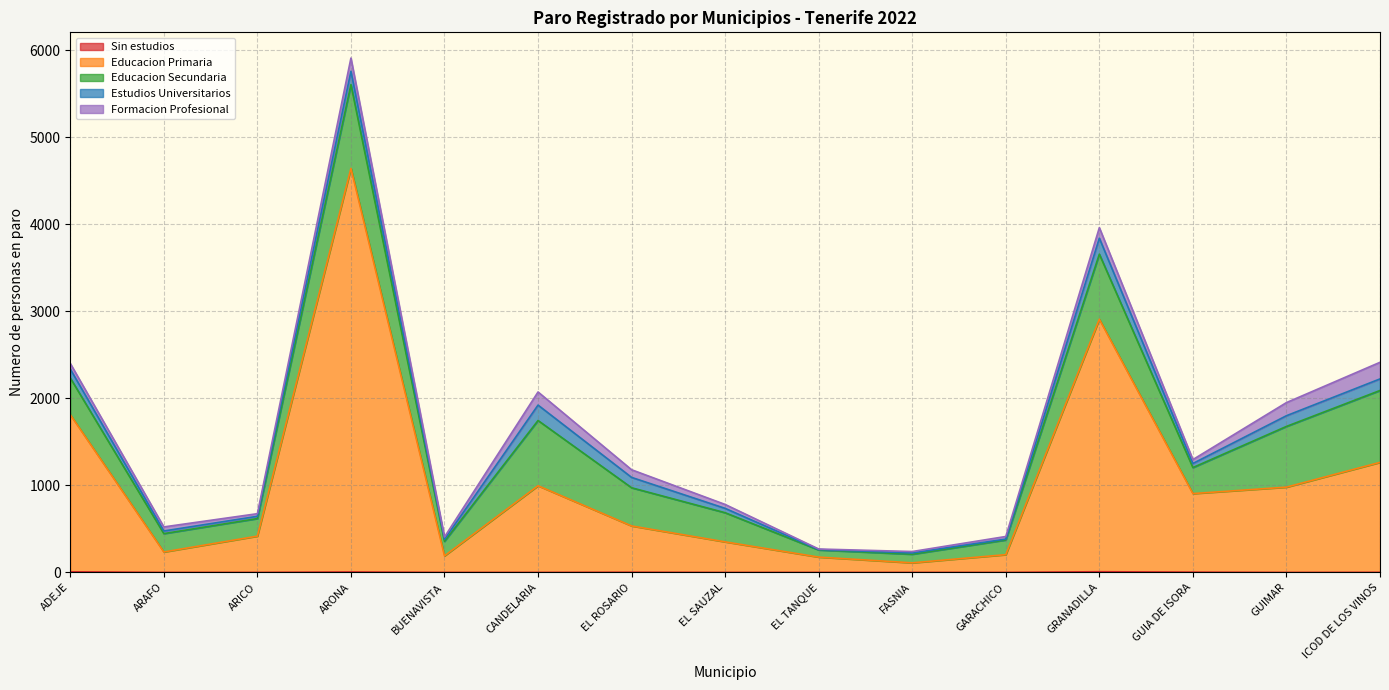

Count the number of data series in this chart.

5